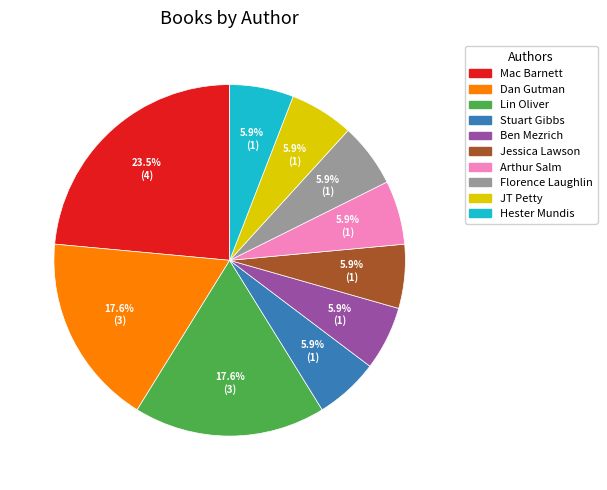

Is the sum of Florence Laughlin and Mac Barnett greater than half?

No